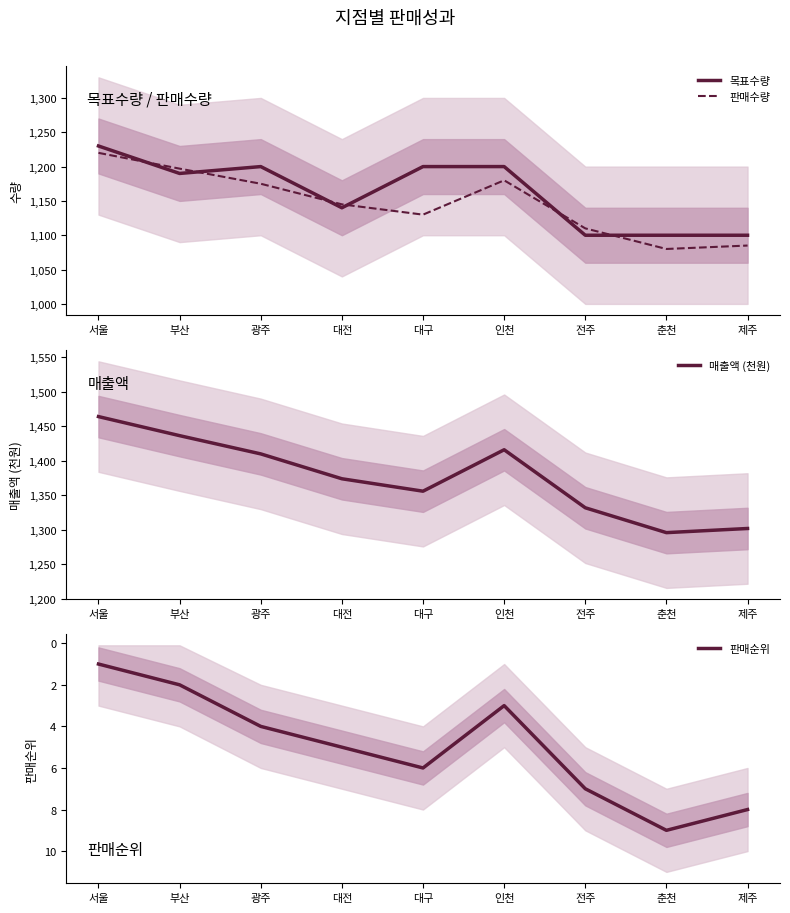

Is the value of 판매수량 at 서울 greater than the value of 목표수량 at 전주?

Yes